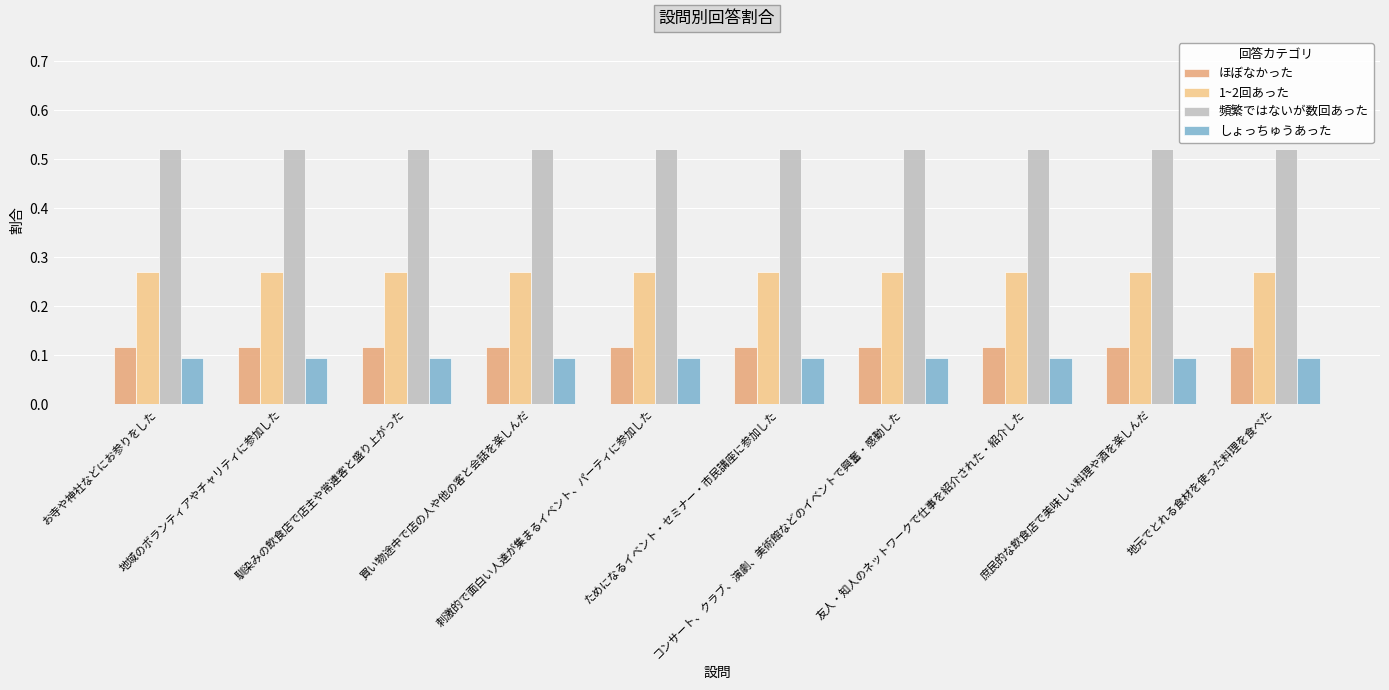

What position from the right is 地元でとれる食材を使った料理を食べた?

1